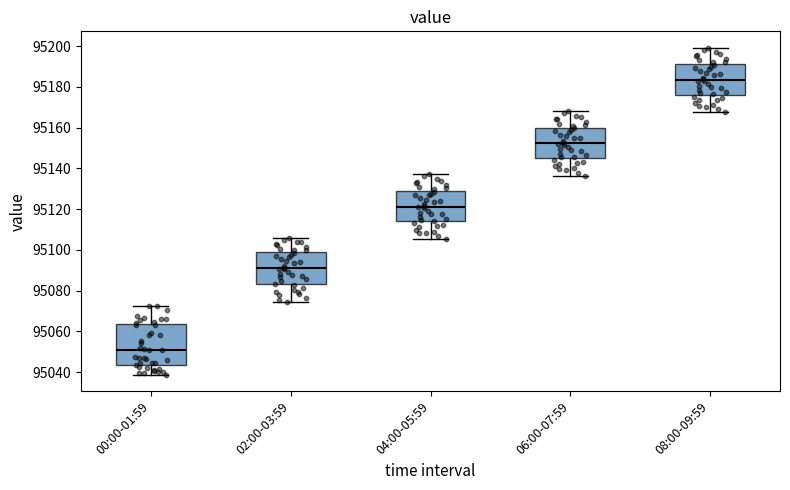

Which box is the tallest, from its lower edge to its upper edge?

00:00-01:59